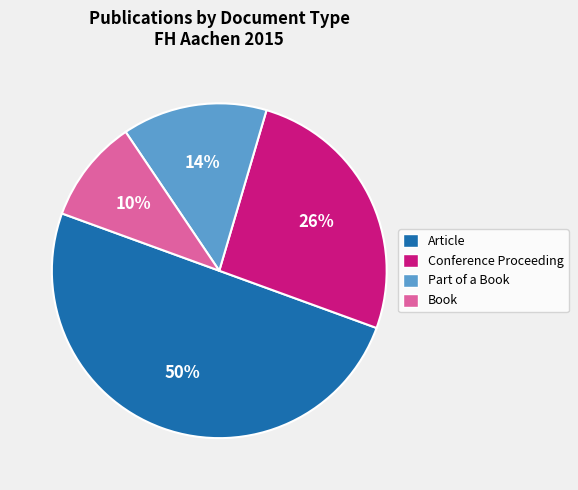

How many segments does this pie chart have?

4